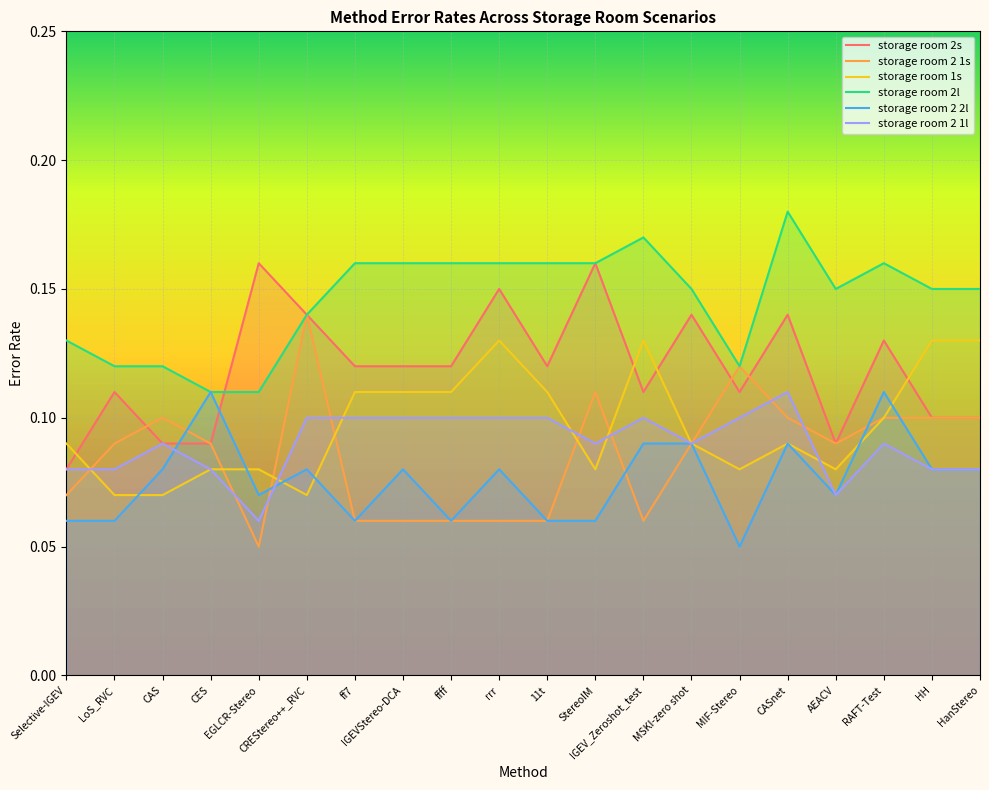

Reading left to right, list all the values displayed in this chart.

storage room 2s: 0.1	0.1	0.1	0.1	0.2	0.1	0.1	0.1	0.1	0.1	0.1	0.2	0.1	0.1	0.1	0.1	0.1	0.1	0.1	0.1
storage room 2 1s: 0.1	0.1	0.1	0.1	0.1	0.1	0.1	0.1	0.1	0.1	0.1	0.1	0.1	0.1	0.1	0.1	0.1	0.1	0.1	0.1
storage room 1s: 0.1	0.1	0.1	0.1	0.1	0.1	0.1	0.1	0.1	0.1	0.1	0.1	0.1	0.1	0.1	0.1	0.1	0.1	0.1	0.1
storage room 2l: 0.1	0.1	0.1	0.1	0.1	0.1	0.2	0.2	0.2	0.2	0.2	0.2	0.2	0.1	0.1	0.2	0.1	0.2	0.1	0.1
storage room 2 2l: 0.1	0.1	0.1	0.1	0.1	0.1	0.1	0.1	0.1	0.1	0.1	0.1	0.1	0.1	0.1	0.1	0.1	0.1	0.1	0.1
storage room 2 1l: 0.1	0.1	0.1	0.1	0.1	0.1	0.1	0.1	0.1	0.1	0.1	0.1	0.1	0.1	0.1	0.1	0.1	0.1	0.1	0.1